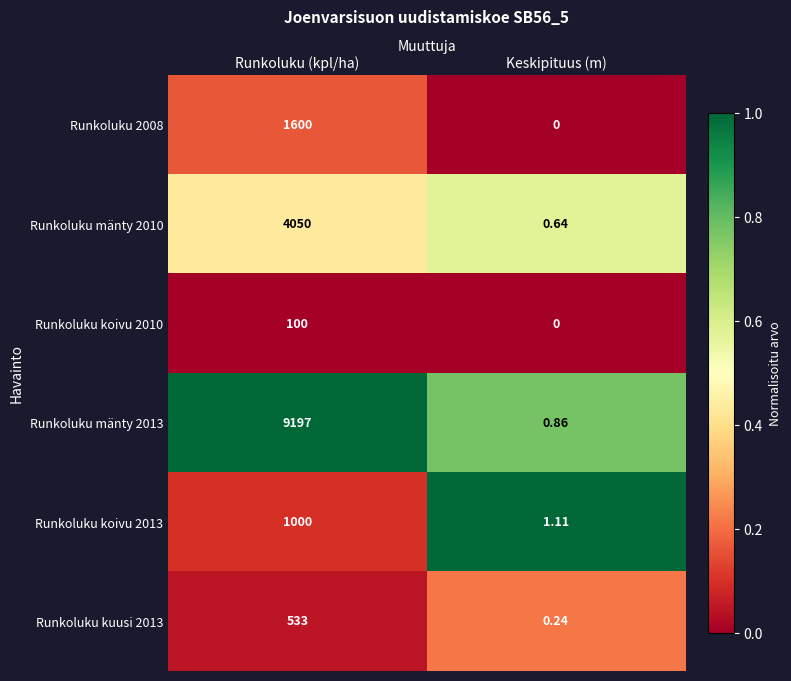

At how many categories does at least one series exceed 0?

2